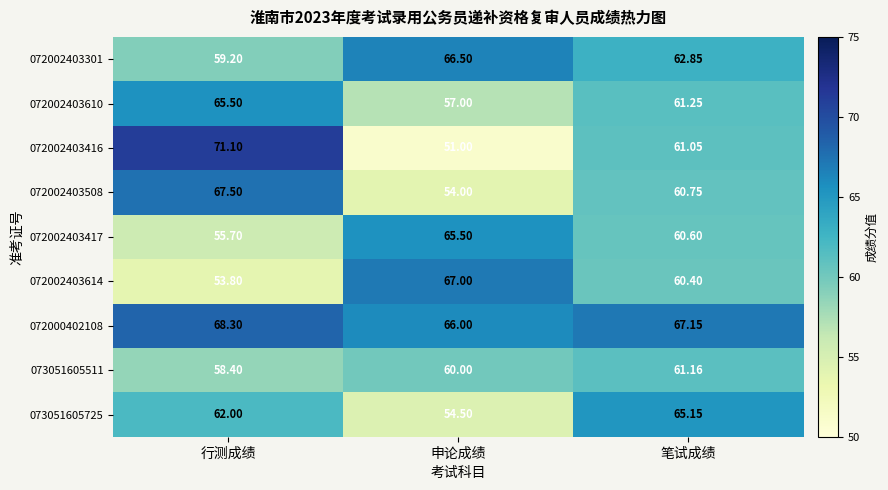

Is the value of 072002403416 at 行测成绩 greater than the value of 072002403508 at 笔试成绩?

Yes